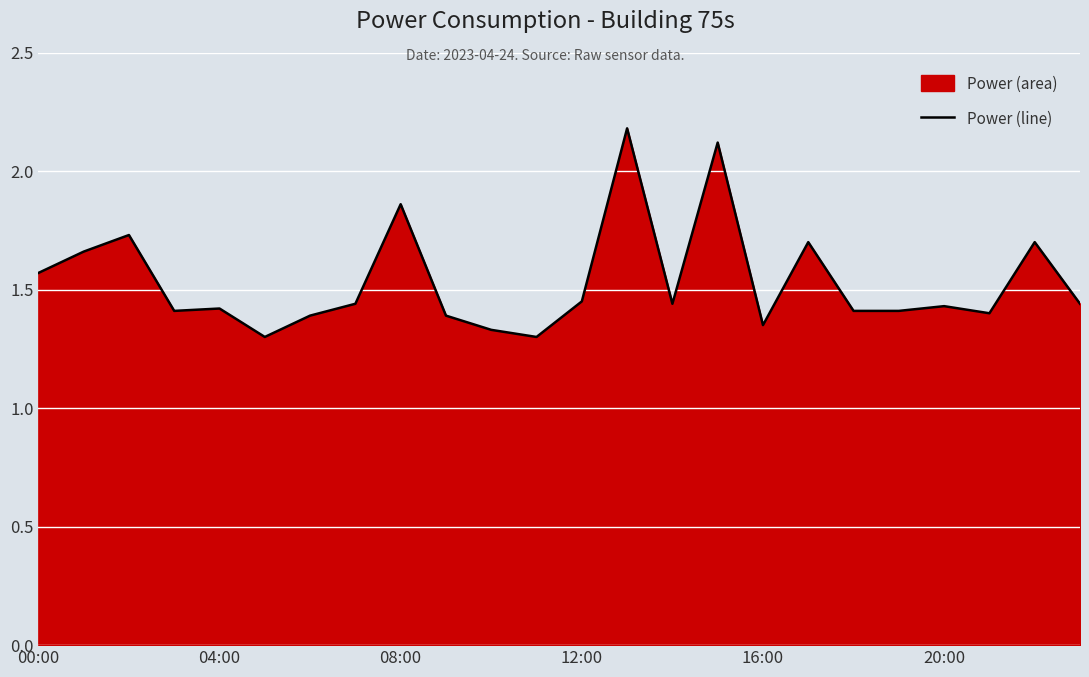

Does the chart display data point markers on the line(s)?

No